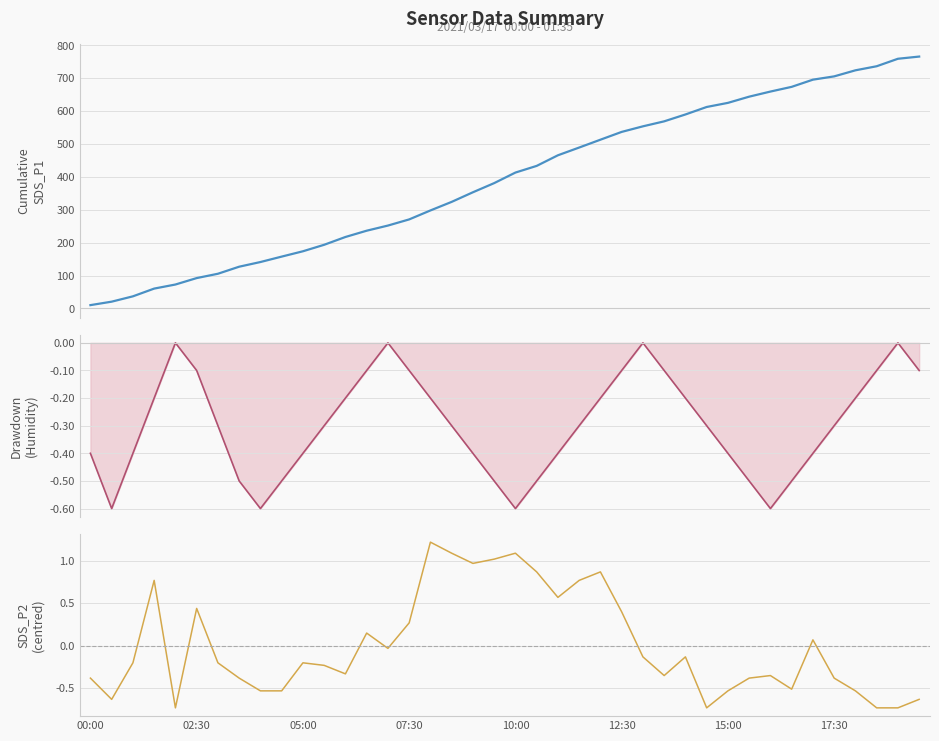

Is it true that Humidity Drawdown equals 0.0 at 26?

True